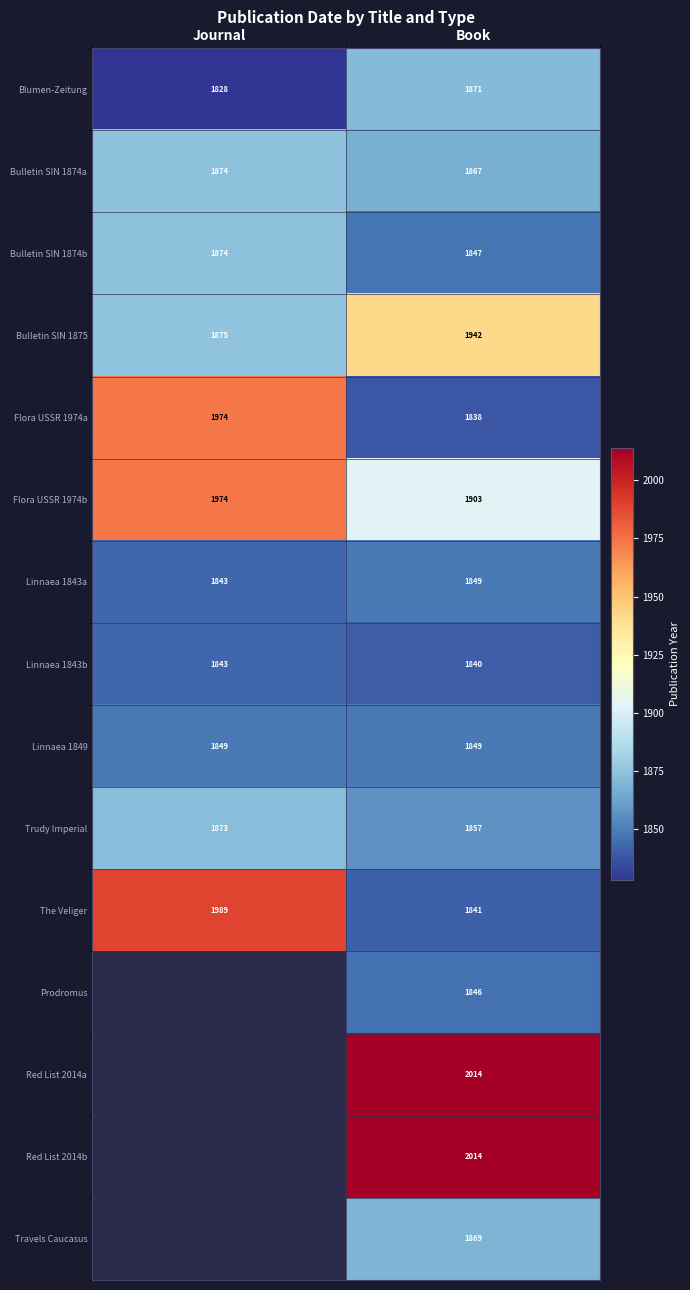

At which category is the sum across all series the highest?

Book